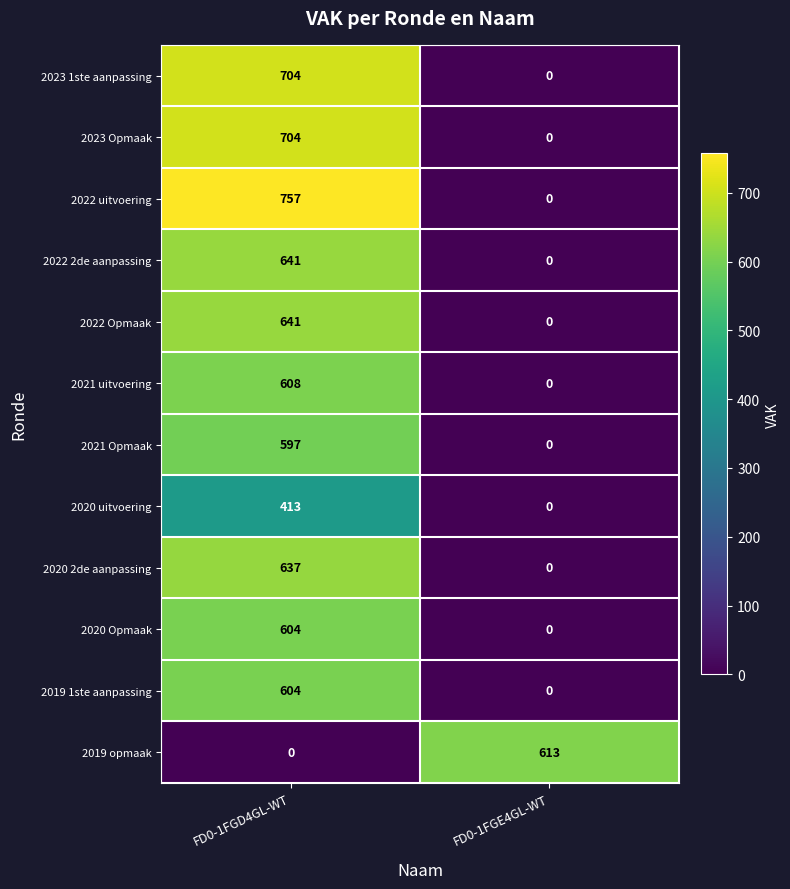

Reading left to right, what are all the values shown in this chart?

2023 1ste aanpassing: FD0-1FGD4GL-WT=704	FD0-1FGE4GL-WT=0
2023 Opmaak: FD0-1FGD4GL-WT=704	FD0-1FGE4GL-WT=0
2022 uitvoering: FD0-1FGD4GL-WT=757	FD0-1FGE4GL-WT=0
2022 2de aanpassing: FD0-1FGD4GL-WT=641	FD0-1FGE4GL-WT=0
2022 Opmaak: FD0-1FGD4GL-WT=641	FD0-1FGE4GL-WT=0
2021 uitvoering: FD0-1FGD4GL-WT=608	FD0-1FGE4GL-WT=0
2021 Opmaak: FD0-1FGD4GL-WT=597	FD0-1FGE4GL-WT=0
2020 uitvoering: FD0-1FGD4GL-WT=413	FD0-1FGE4GL-WT=0
2020 2de aanpassing: FD0-1FGD4GL-WT=637	FD0-1FGE4GL-WT=0
2020 Opmaak: FD0-1FGD4GL-WT=604	FD0-1FGE4GL-WT=0
2019 1ste aanpassing: FD0-1FGD4GL-WT=604	FD0-1FGE4GL-WT=0
2019 opmaak: FD0-1FGD4GL-WT=0	FD0-1FGE4GL-WT=613